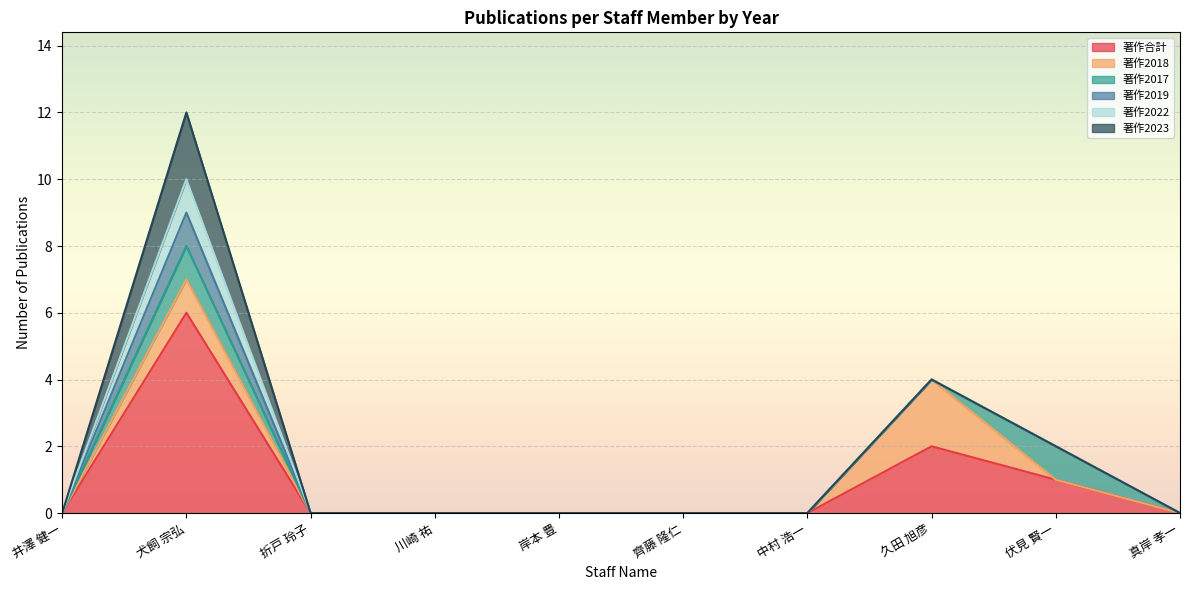

Is it true that 著作2017 equals 1 at 伏見 賢一?

False